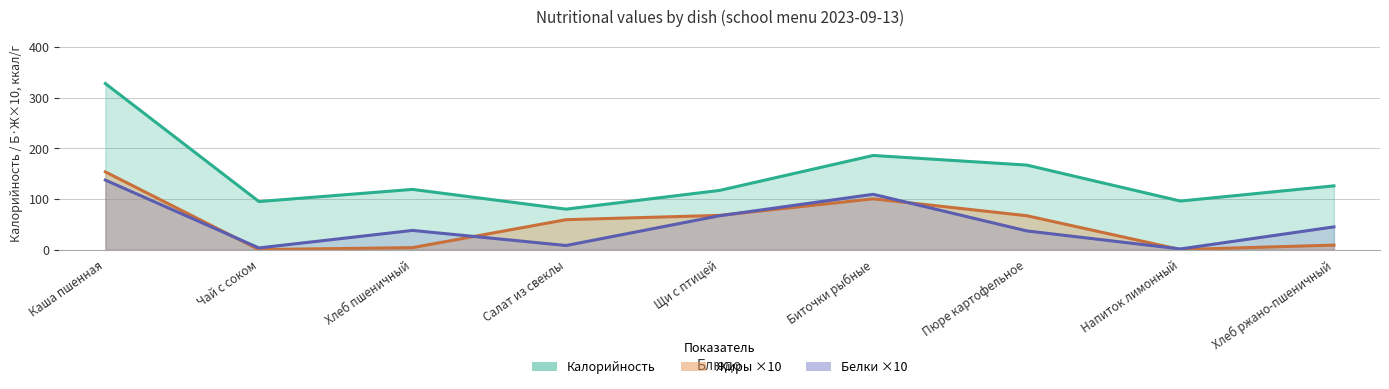

What is the value of the Белки point at the 9th from the left?

45.0